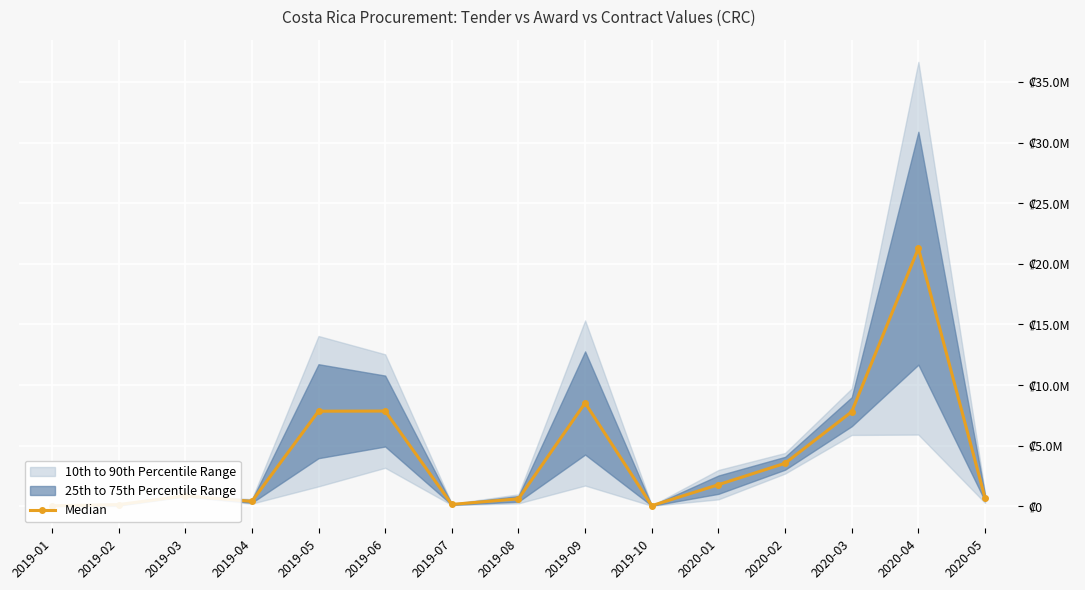

How many lines are shown in the chart?

1